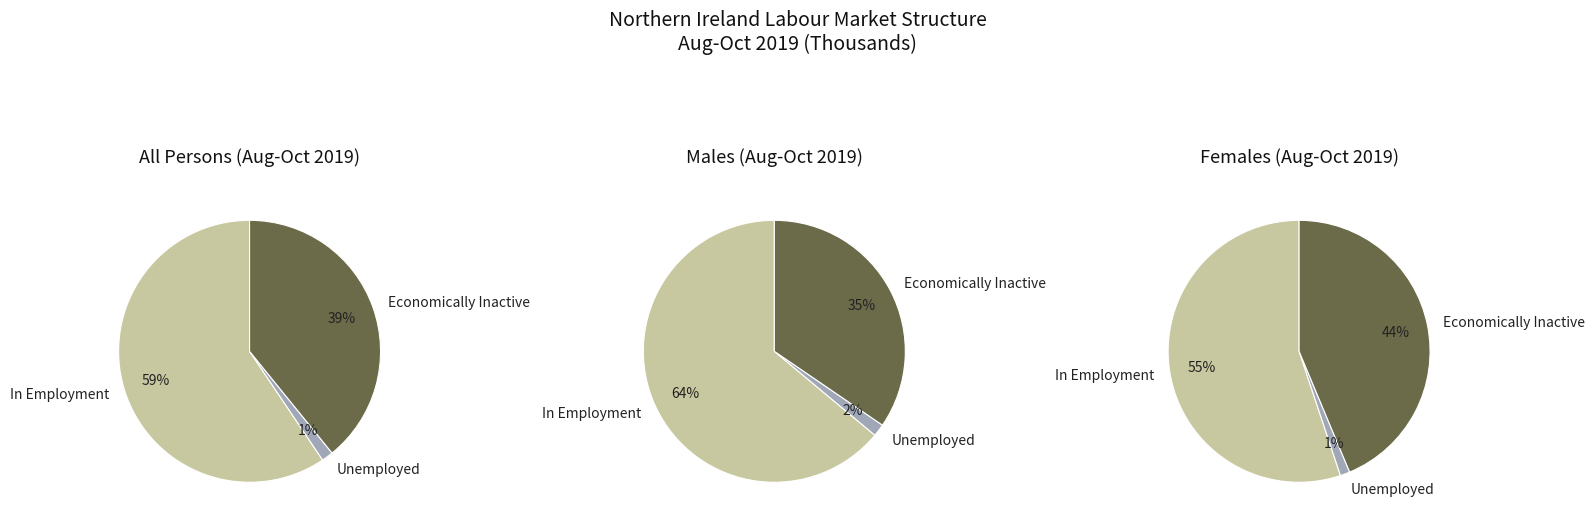

Rank the categories by Females value from highest to lowest.

0, 2, 1